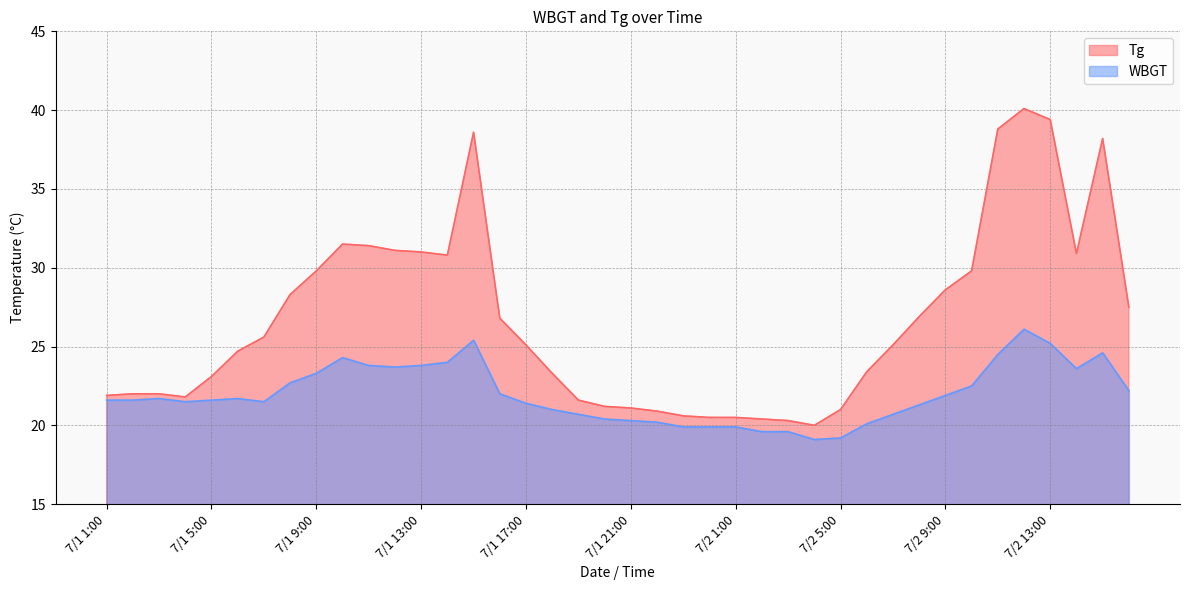

The Tg series shows 20.3 at 7/2 3:00. True or false?

True